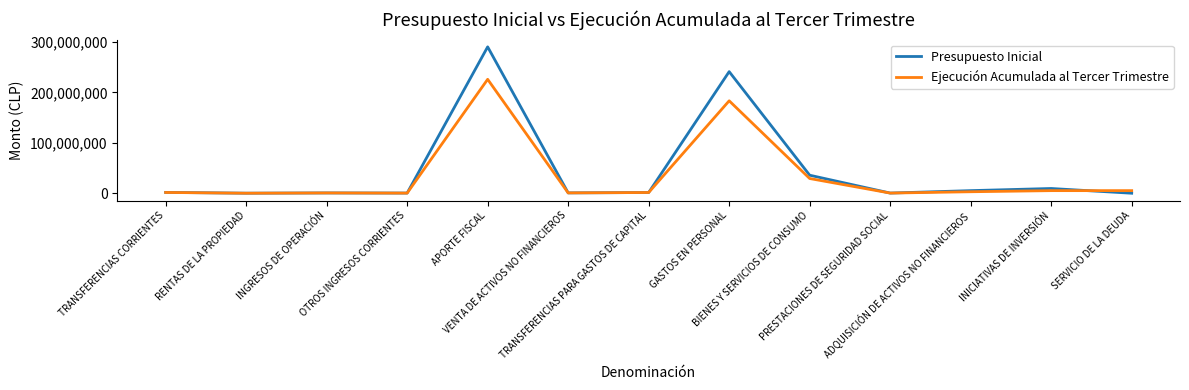

At which label is Ejecución Acumulada al Tercer Trimestre closest to 113092633?

GASTOS EN PERSONAL